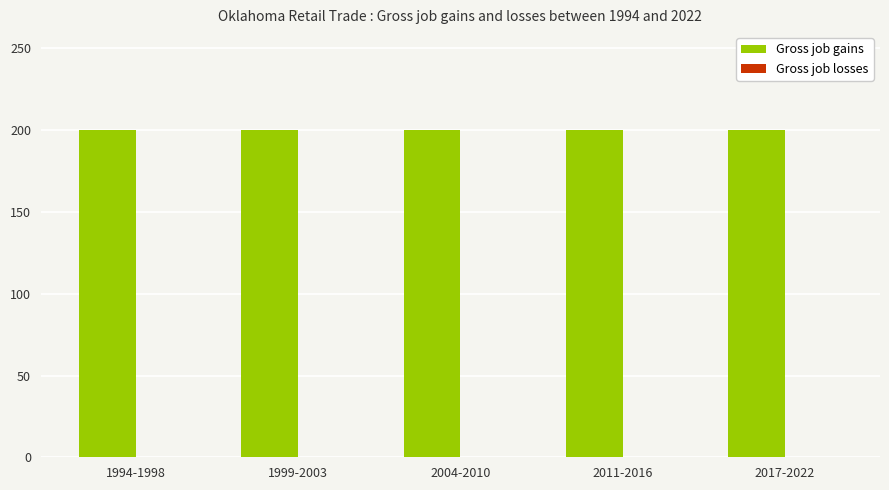

Which label corresponds to the smallest value in the chart?

1994-1998